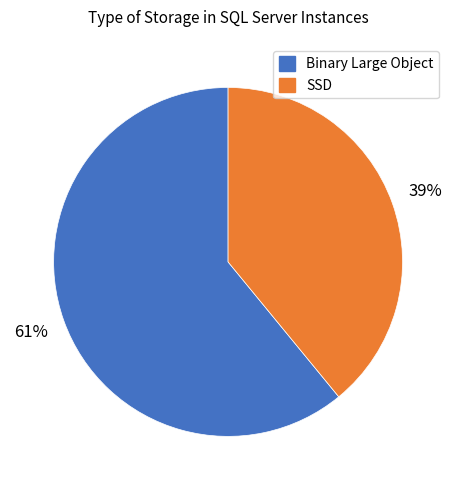

What is the largest slice in the pie chart?

Binary Large Object